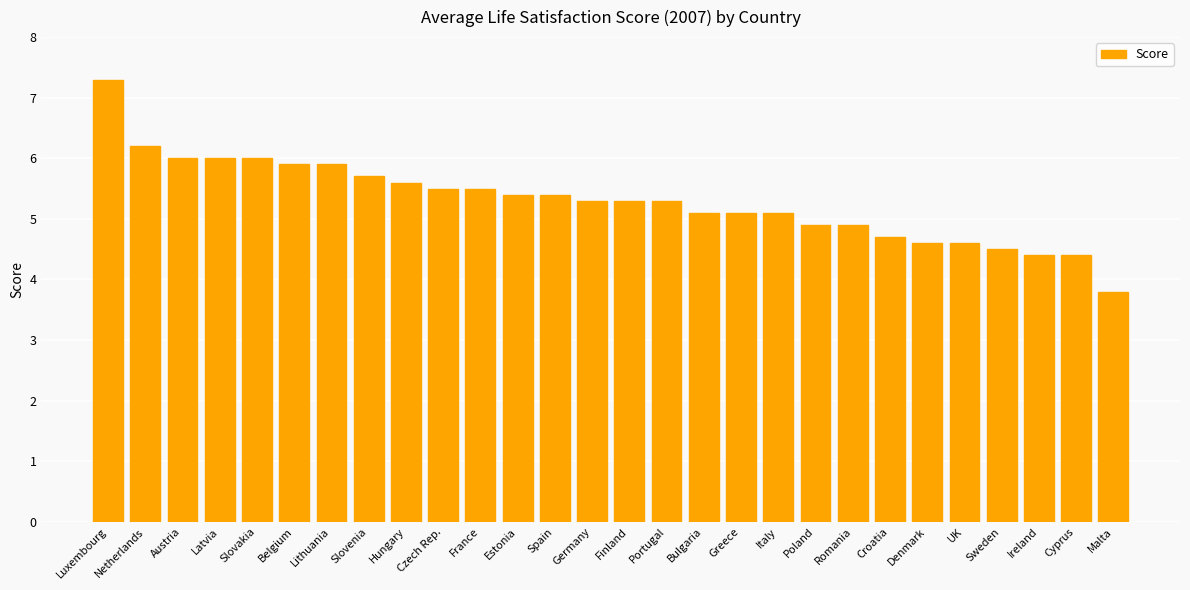

What is the sum of the values at France and Portugal?

10.8